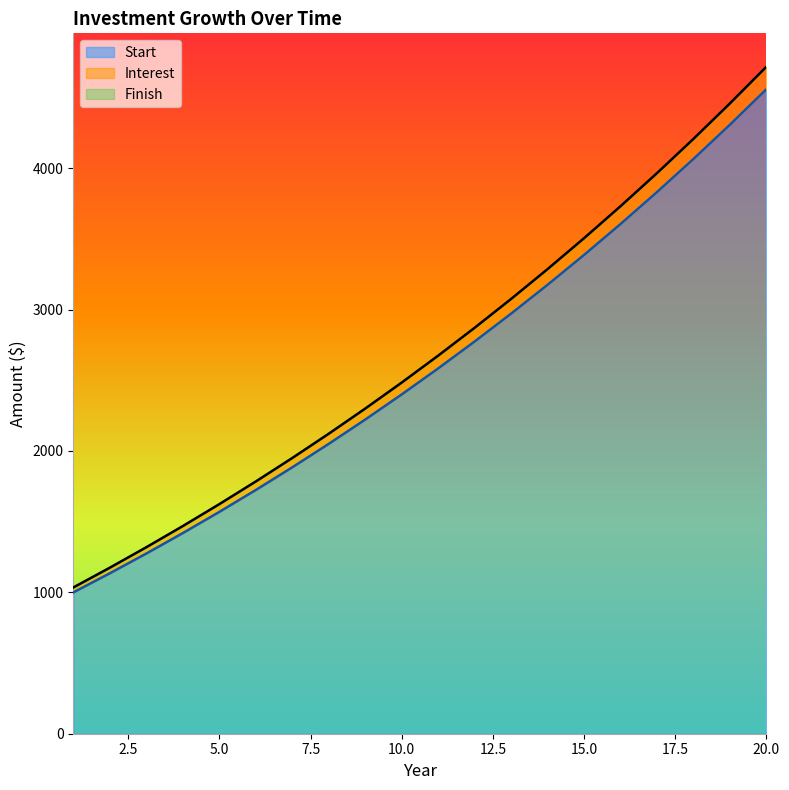

Reading left to right, extract all data points from this chart.

Start: 1=1000.0	2=1135.0	3=1274.7	4=1419.3	5=1569.0	6=1723.9	7=1884.3	8=2050.2	9=2222.0	10=2399.7	11=2583.7	12=2774.2	13=2971.3	14=3175.3	15=3386.4	16=3604.9	17=3831.1	18=4065.2	19=4307.5	20=4558.2
Interest: 1=1035.0	2=1174.7	3=1319.3	4=1469.0	5=1623.9	6=1784.3	7=1950.2	8=2122.0	9=2299.7	10=2483.7	11=2674.2	12=2871.3	13=3075.3	14=3286.4	15=3504.9	16=3731.1	17=3965.2	18=4207.5	19=4458.2	20=4717.8